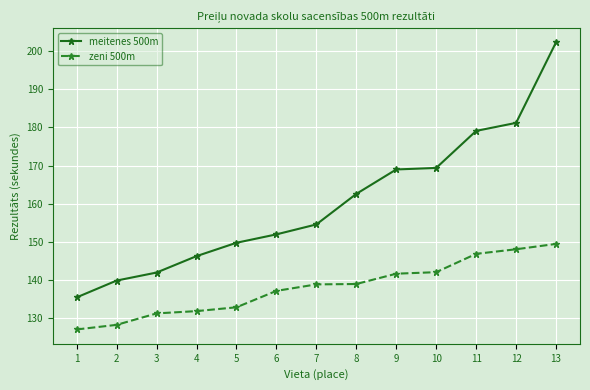

Which category has the lowest value across all series?

1